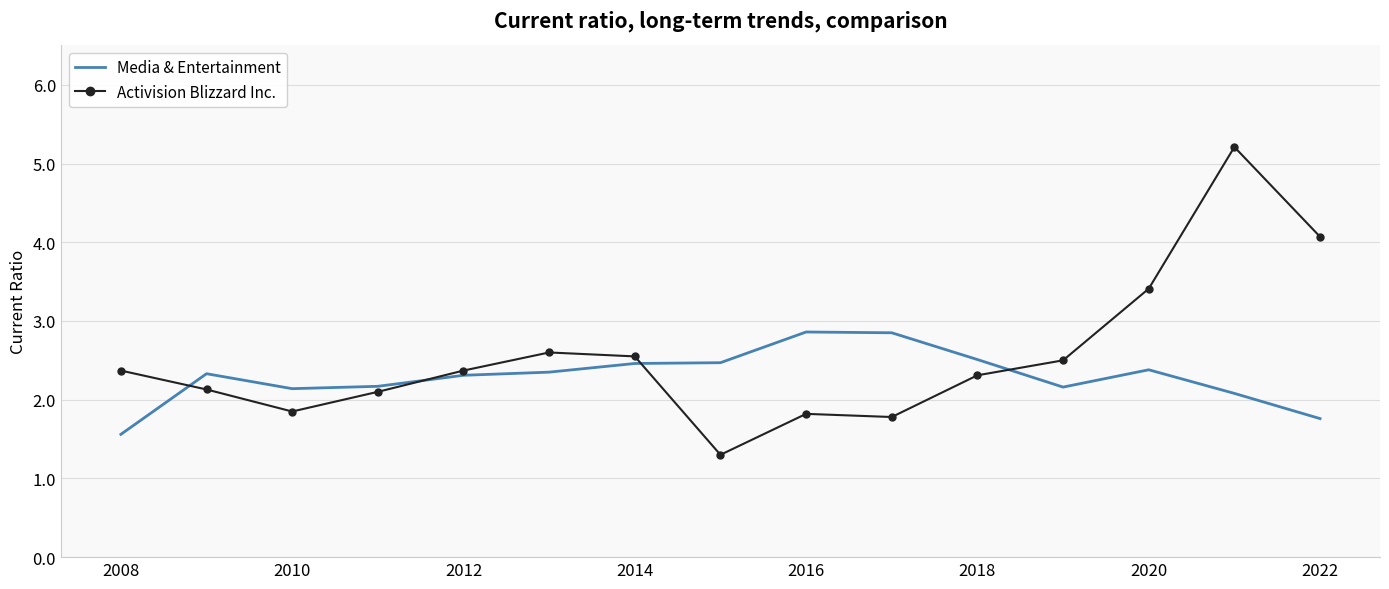

What is the highest value of the Activision Blizzard Inc. series?

5.2